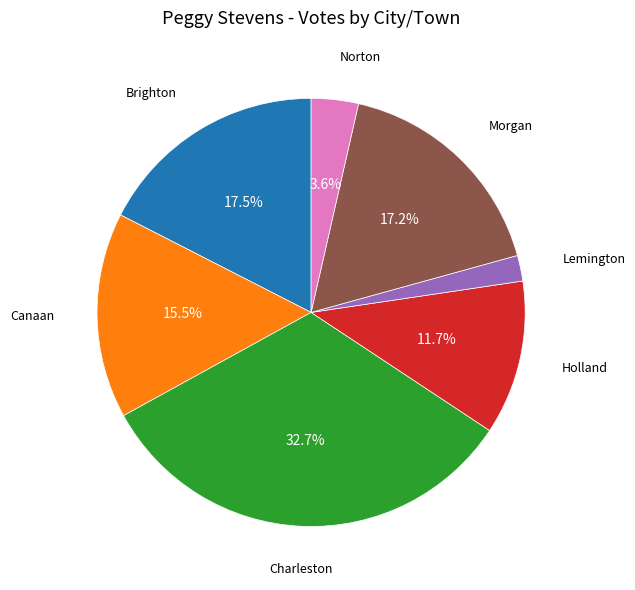

Does any single category account for the majority?

No